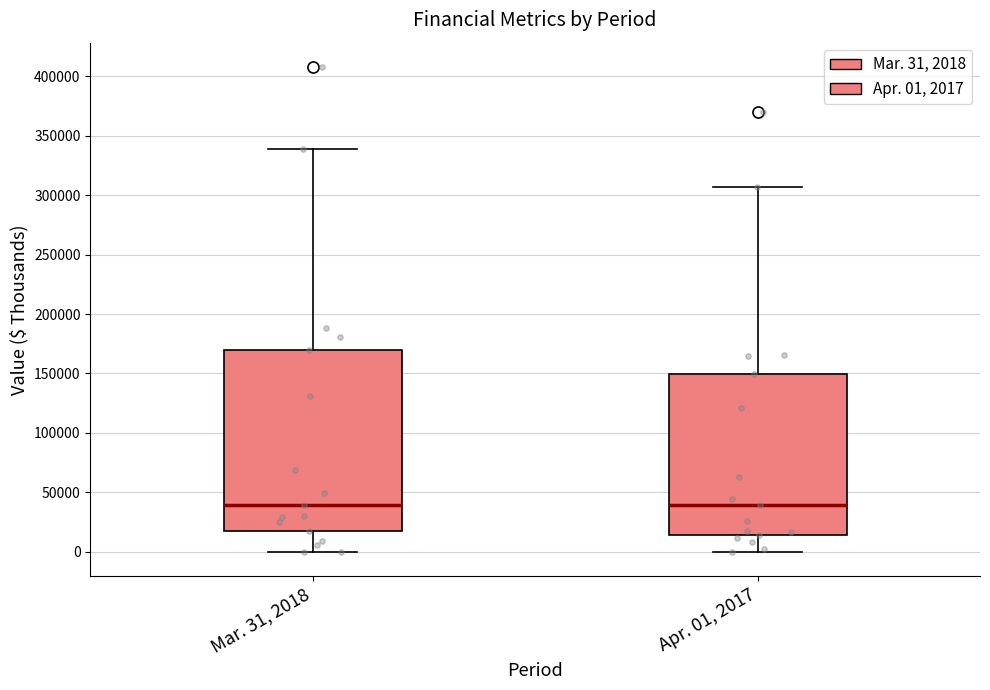

Reading left to right, transcribe this box plot: for each box, give where its median line is, the range the box spans, and where its two whiskers end, as read against the y-axis. The values are not printed on the chart, so give them approximately, as read against the axis.

Mar. 31, 2018: median 40000, box 20000 to 170000, whiskers 0 to 340000
Apr. 01, 2017: median 40000, box 15000 to 150000, whiskers 0 to 305000